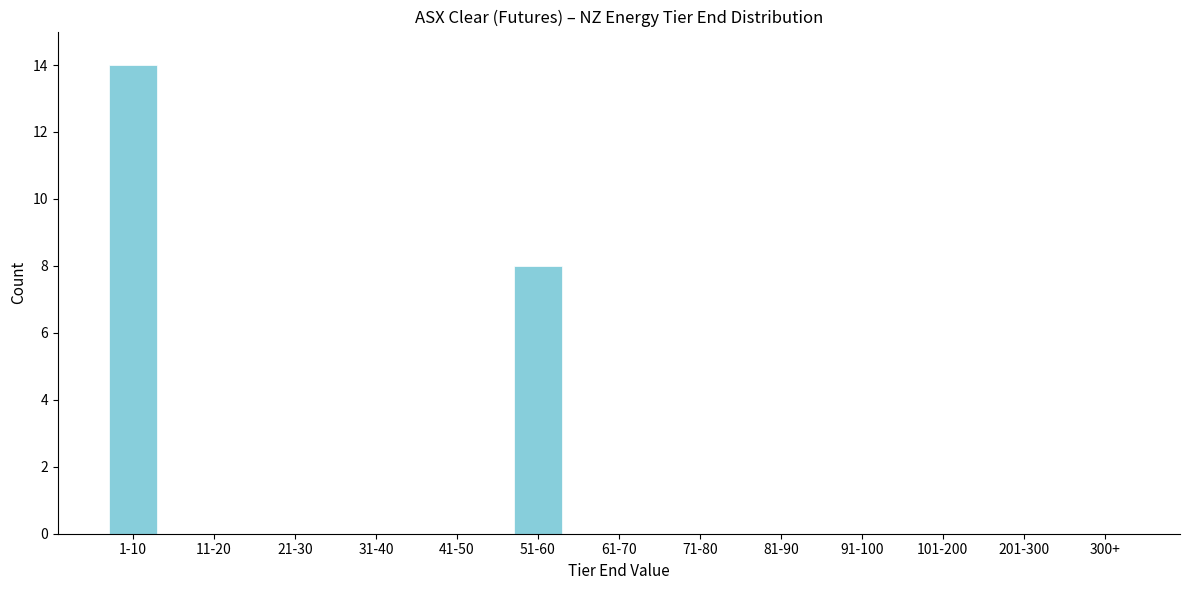

Reading right to left, what are all the values shown in this chart?

300+=0	201-300=0	101-200=0	91-100=0	81-90=0	71-80=0	61-70=0	51-60=8	41-50=0	31-40=0	21-30=0	11-20=0	1-10=14